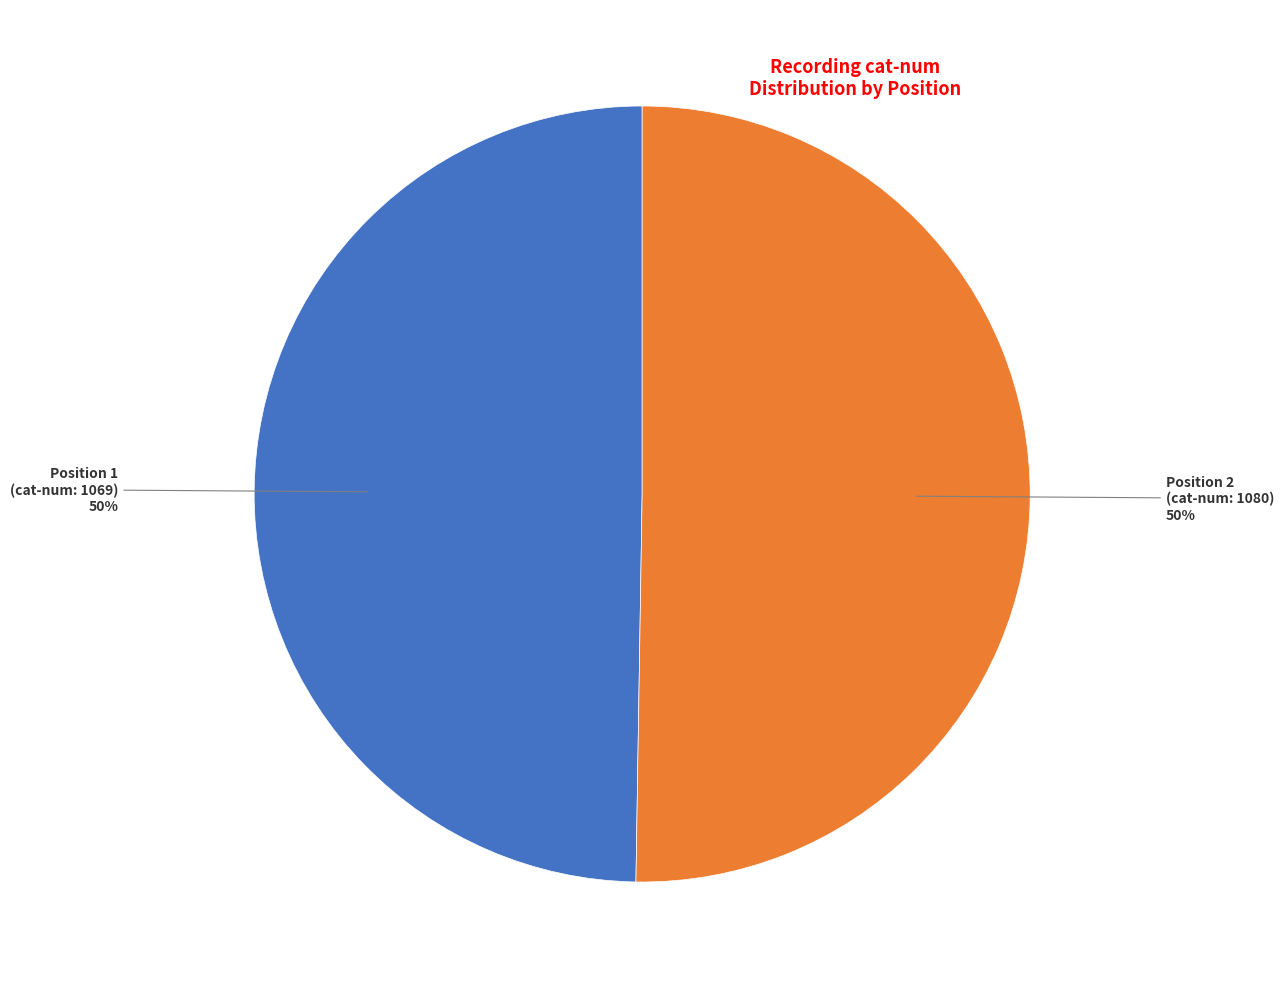

To the nearest percent, what is the average slice percentage?

50%